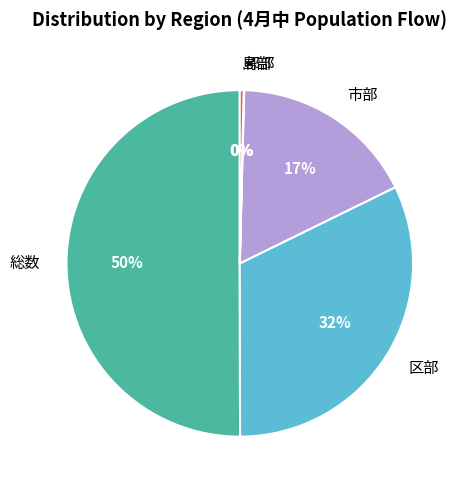

Between 市部 and 総数, which is larger?

総数